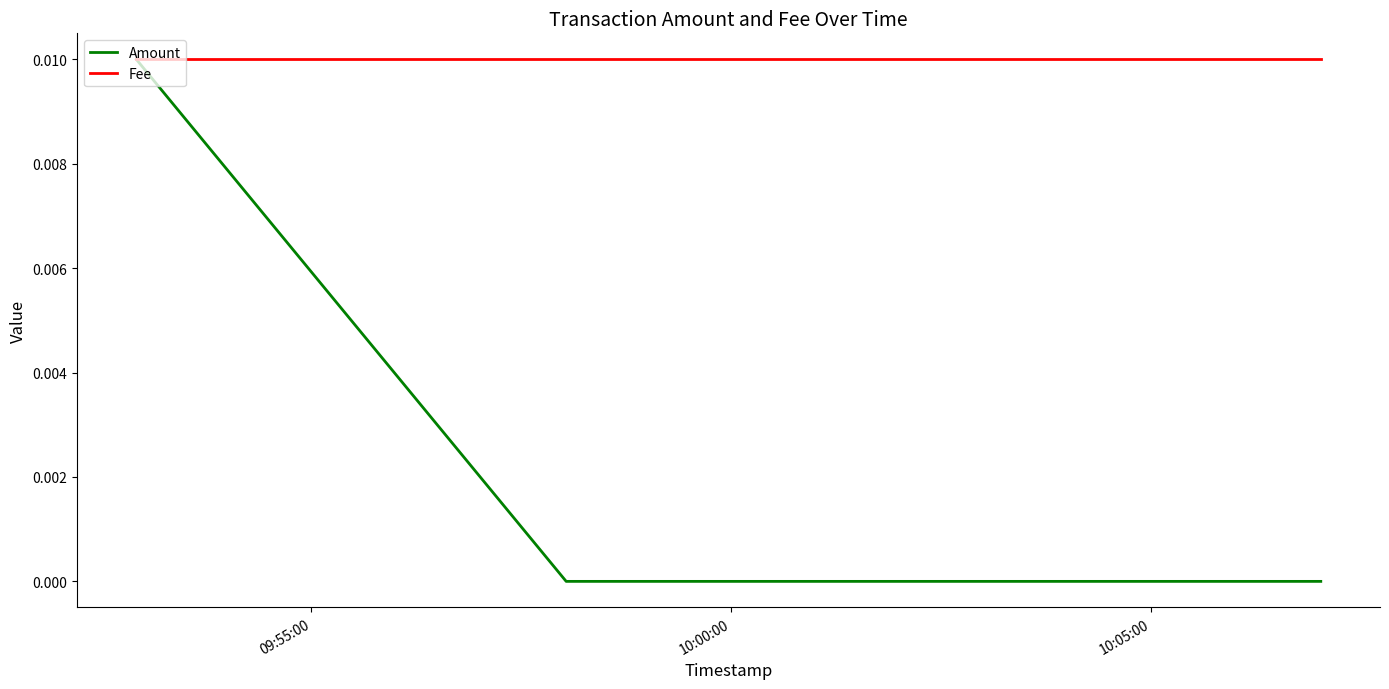

What are all the series names shown in the legend?

Amount, Fee